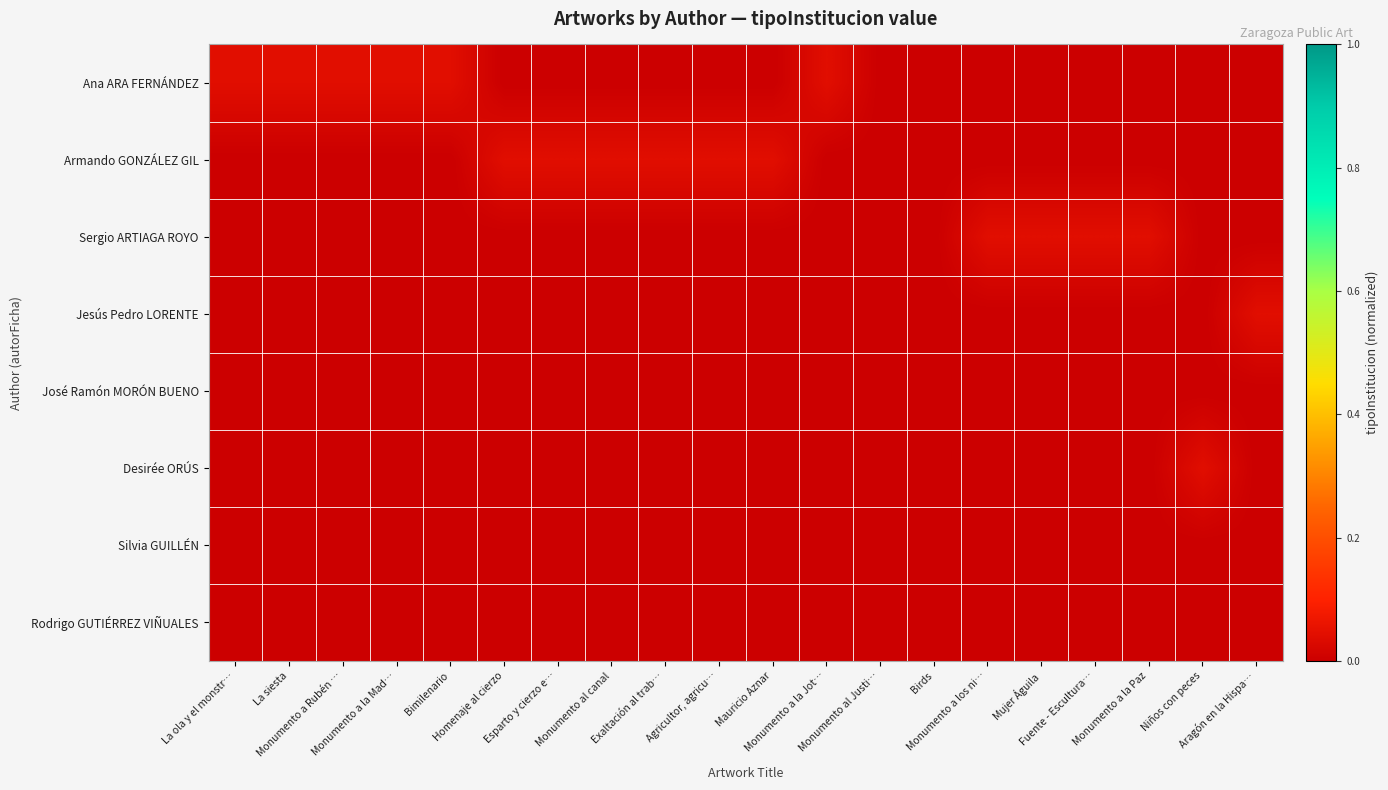

Which series changed the most between Monumento a los ni… and Aragón en la Hispa…?

Sergio ARTIAGA ROYO